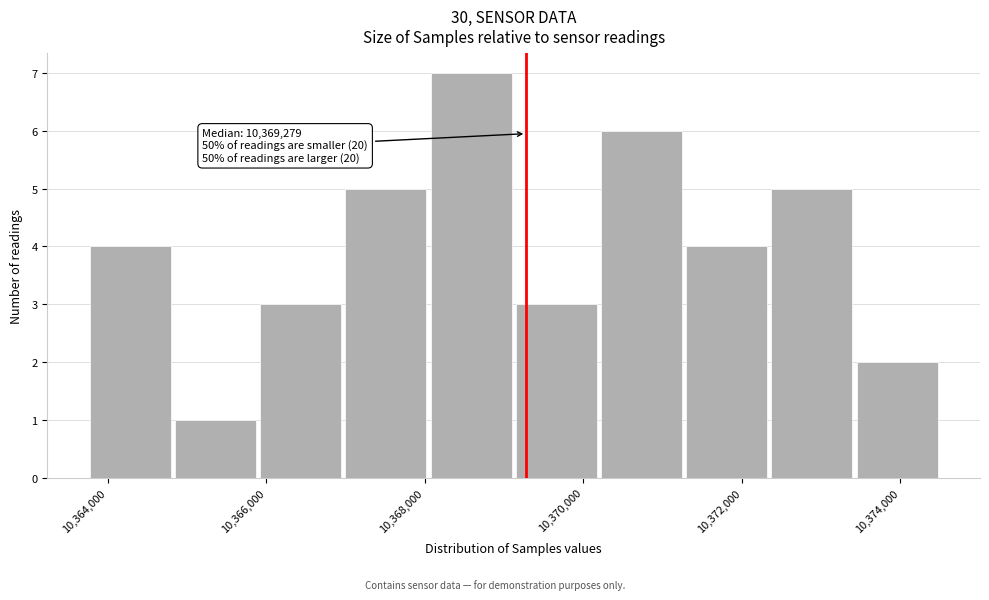

Over which range of the x-axis is the bar tallest?

10368000 to 10369200